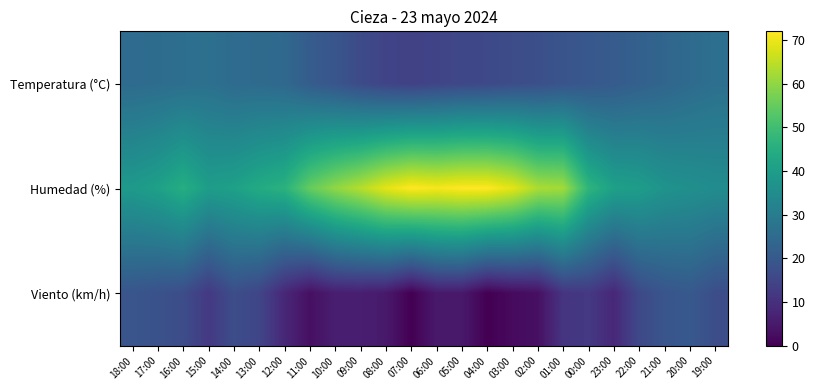

How many categories are shown in the chart?

24